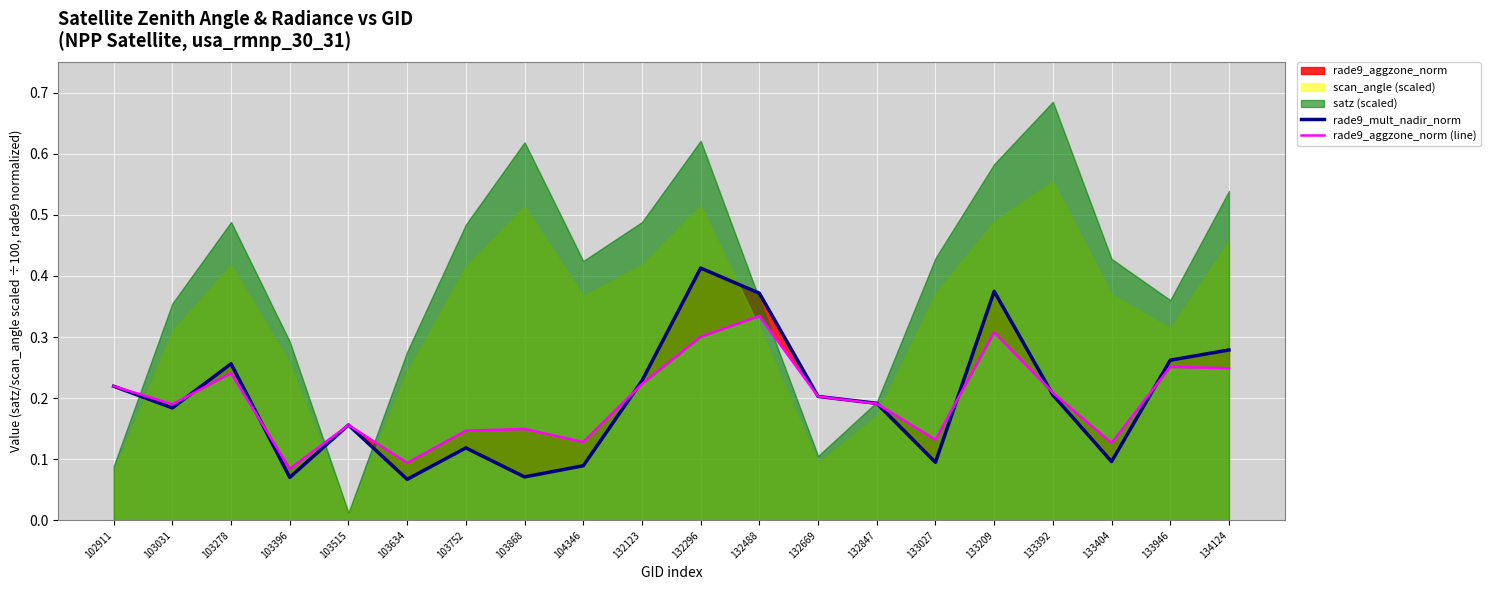

The value of rade9_mult_nadir_norm at 103031 is 0.3. True or false?

False